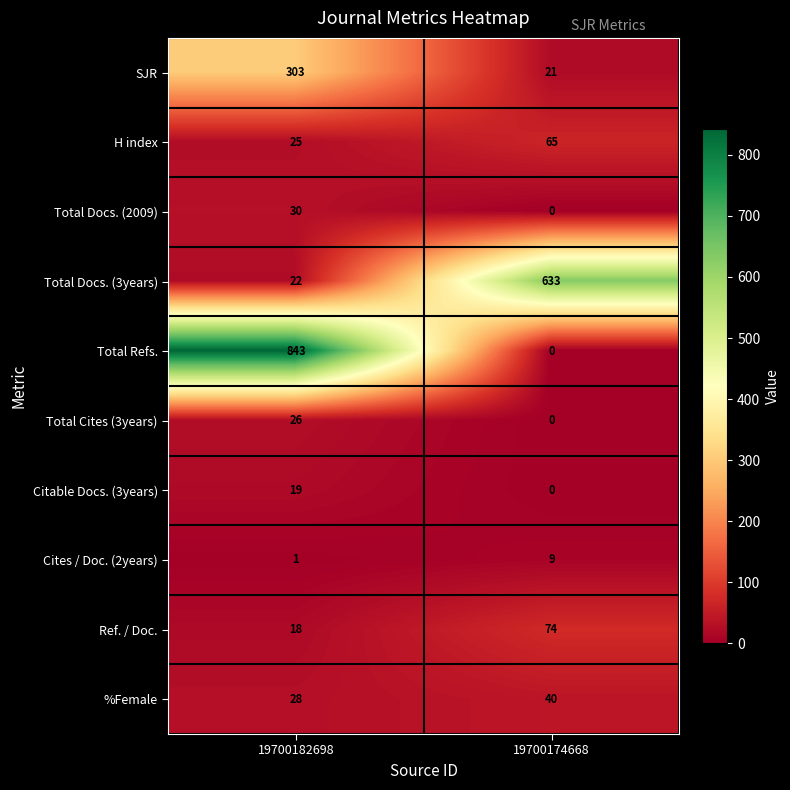

What is the sum of the Total Cites (3years) values at 19700182698 and 19700174668?

26